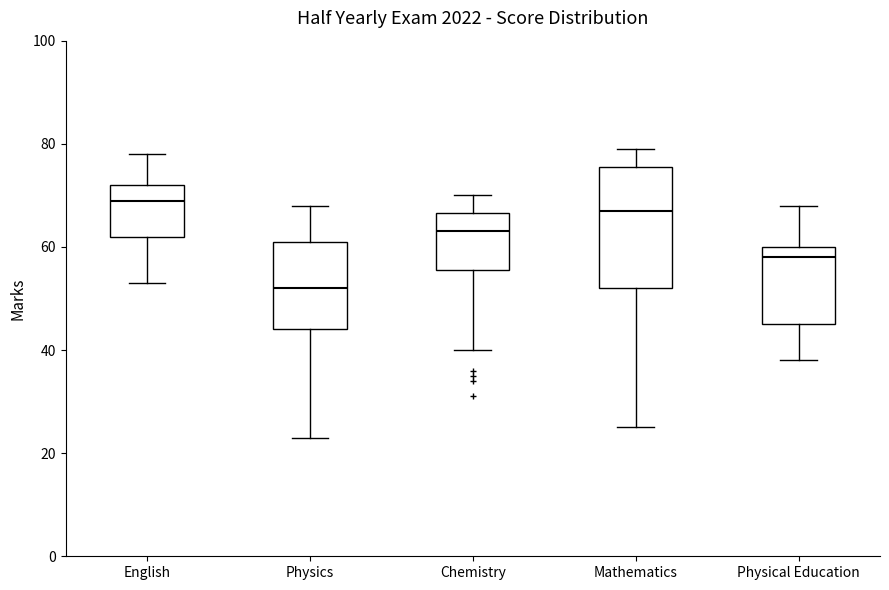

Comparing the boxes themselves (not the whiskers), which one is the tallest?

Mathematics